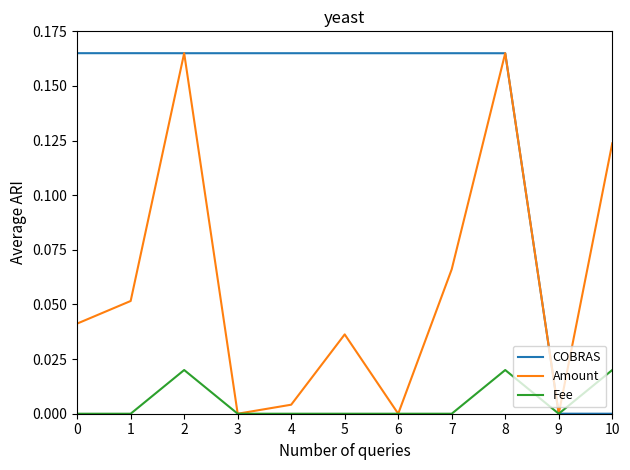

Rank the series by their average value, from lowest to highest.

Fee, Amount, COBRAS